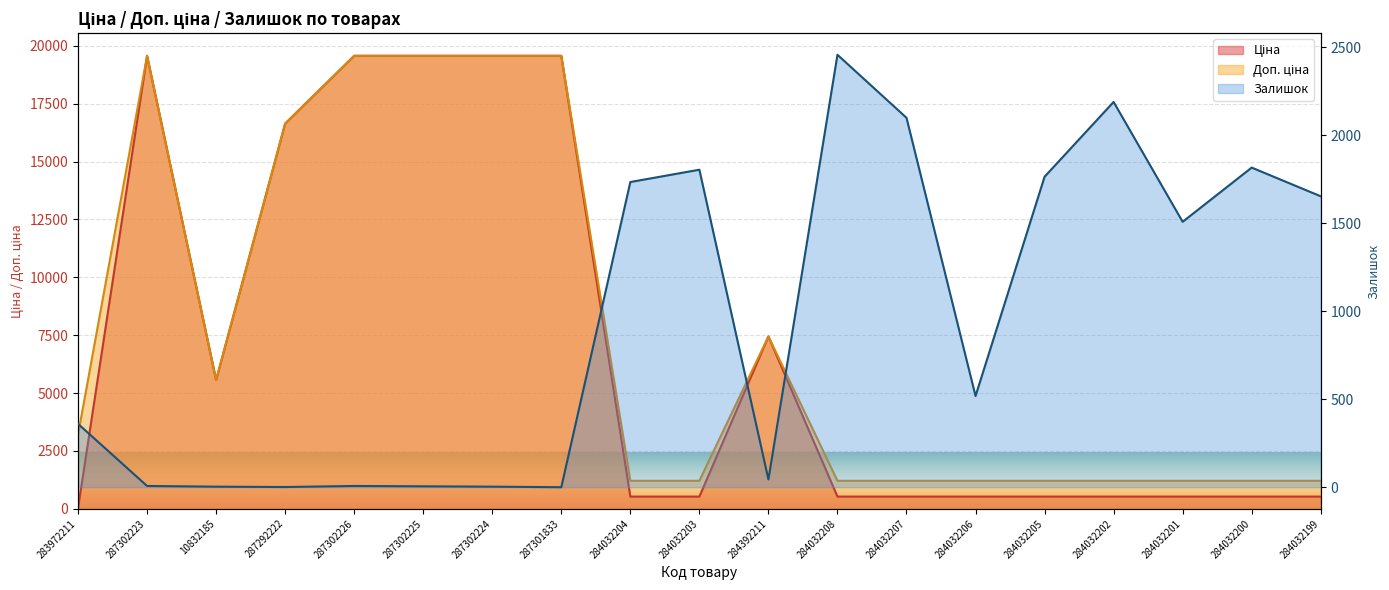

What are all the series names shown in the legend?

Ціна, Доп. ціна, Залишок